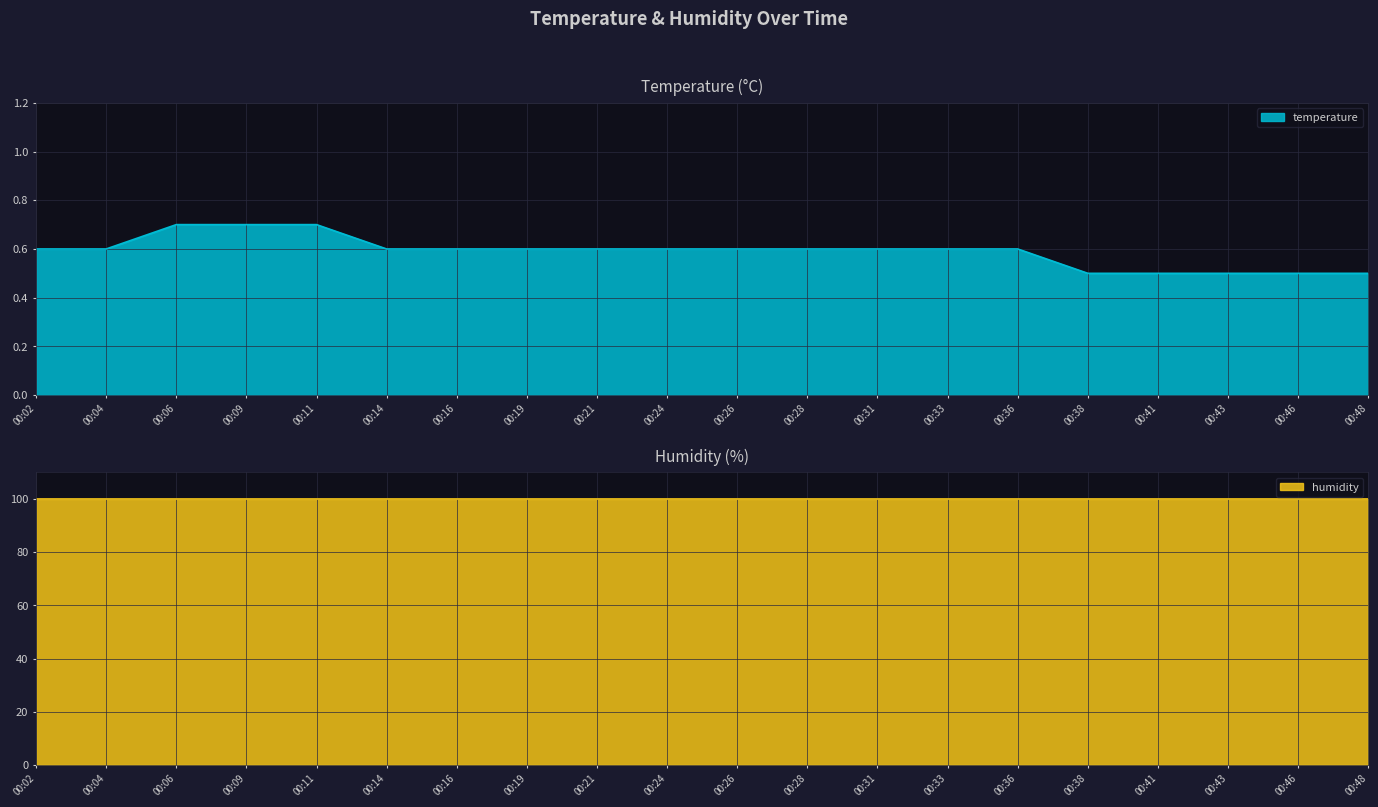

Reading left to right, list all the values displayed in this chart.

0.6	0.6	0.7	0.7	0.7	0.6	0.6	0.6	0.6	0.6	0.6	0.6	0.6	0.6	0.6	0.5	0.5	0.5	0.5	0.5